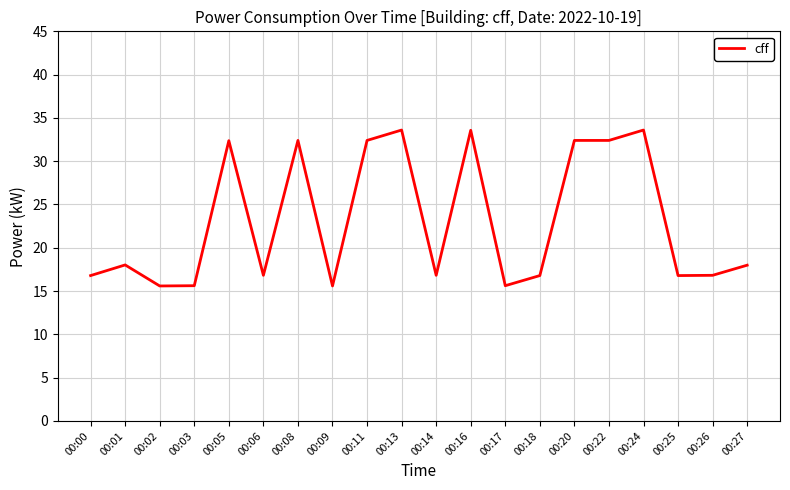

What is the difference between the maximum and minimum values?

18.0